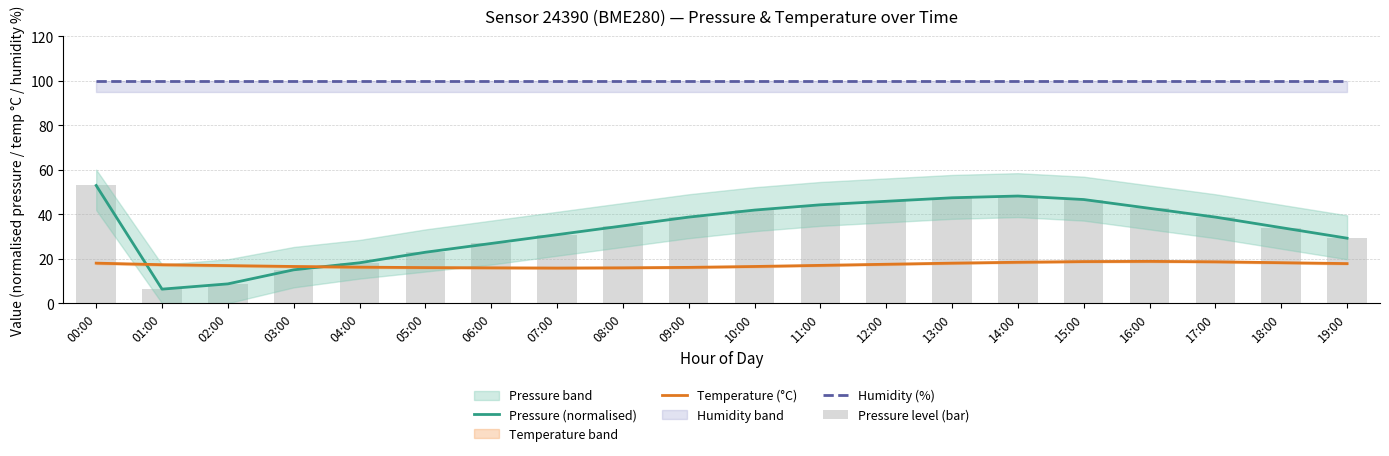

How many groups of bars are there?

20